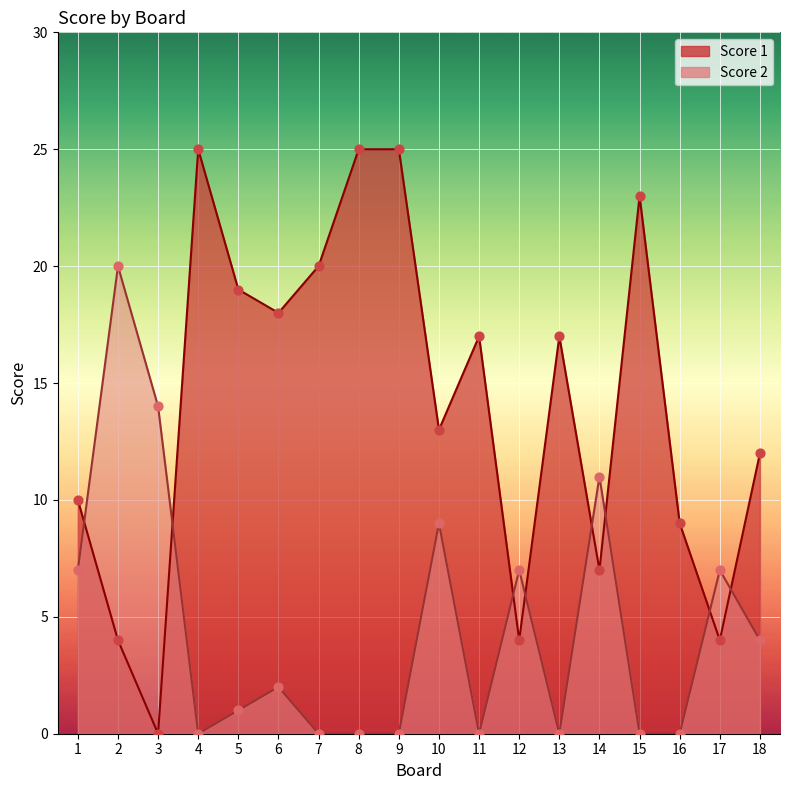

Which series has the widest spread of Y values?

Score 1